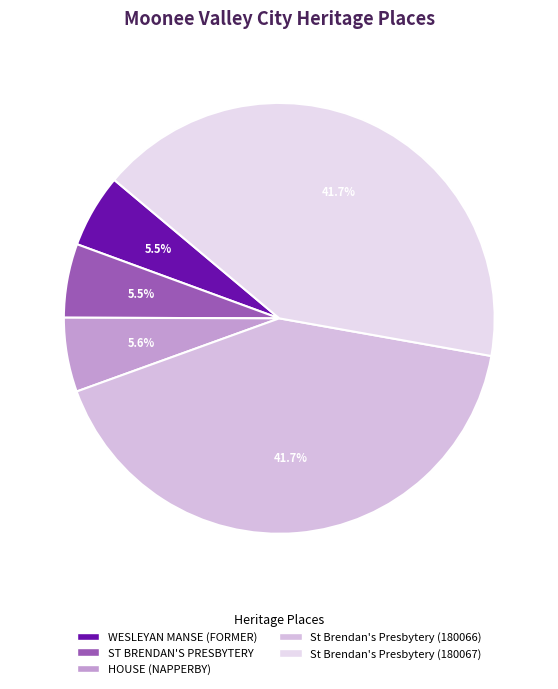

Rank the categories by value from highest to lowest.

St Brendan's Presbytery (180067), St Brendan's Presbytery (180066), HOUSE (NAPPERBY), ST BRENDAN'S PRESBYTERY, WESLEYAN MANSE (FORMER)